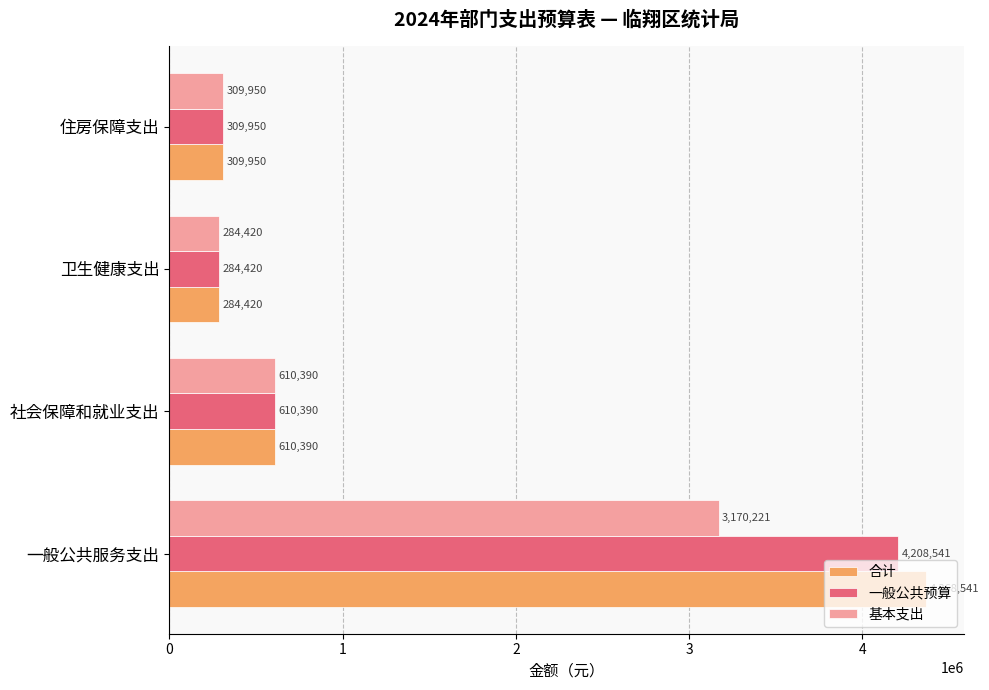

Rank the series by their maximum value, from highest to lowest.

合计, 一般公共预算, 基本支出